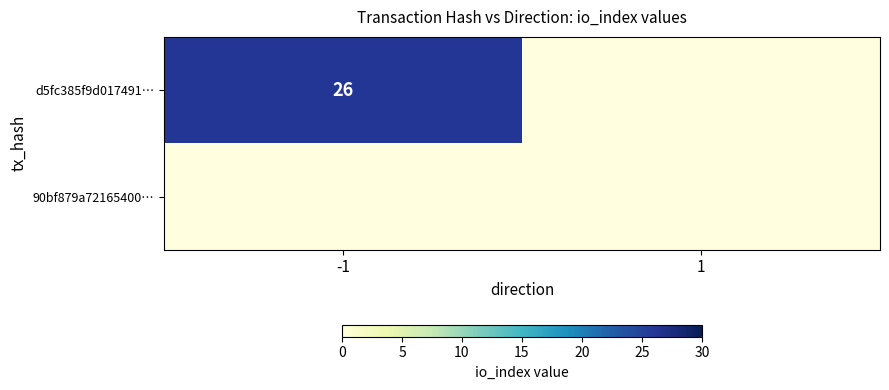

The d5fc385f9d017491… series shows 26 at -1. True or false?

True